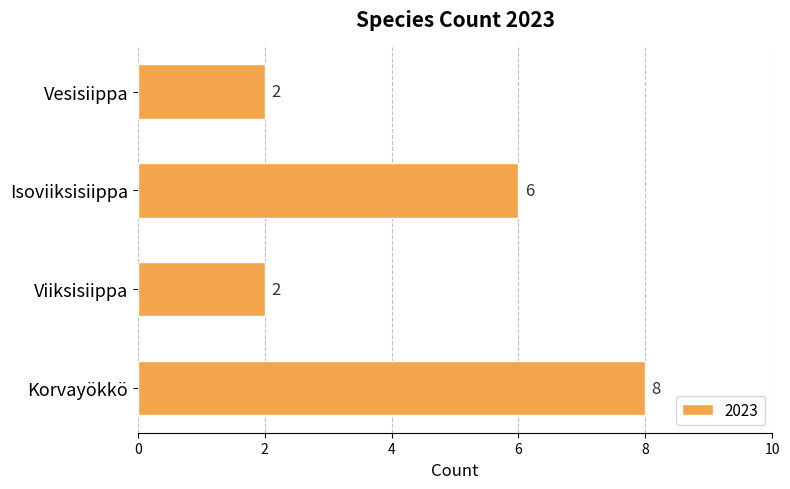

Which category has the highest value across all series?

Korvayökkö